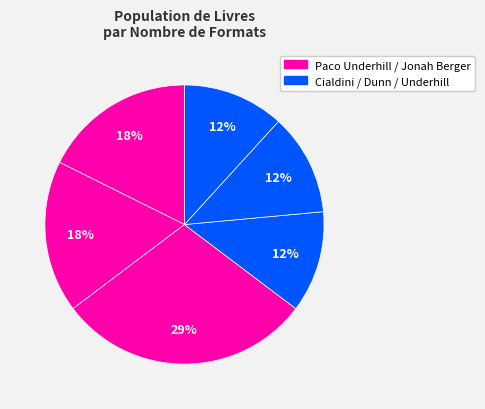

How many slices are in this pie chart?

6